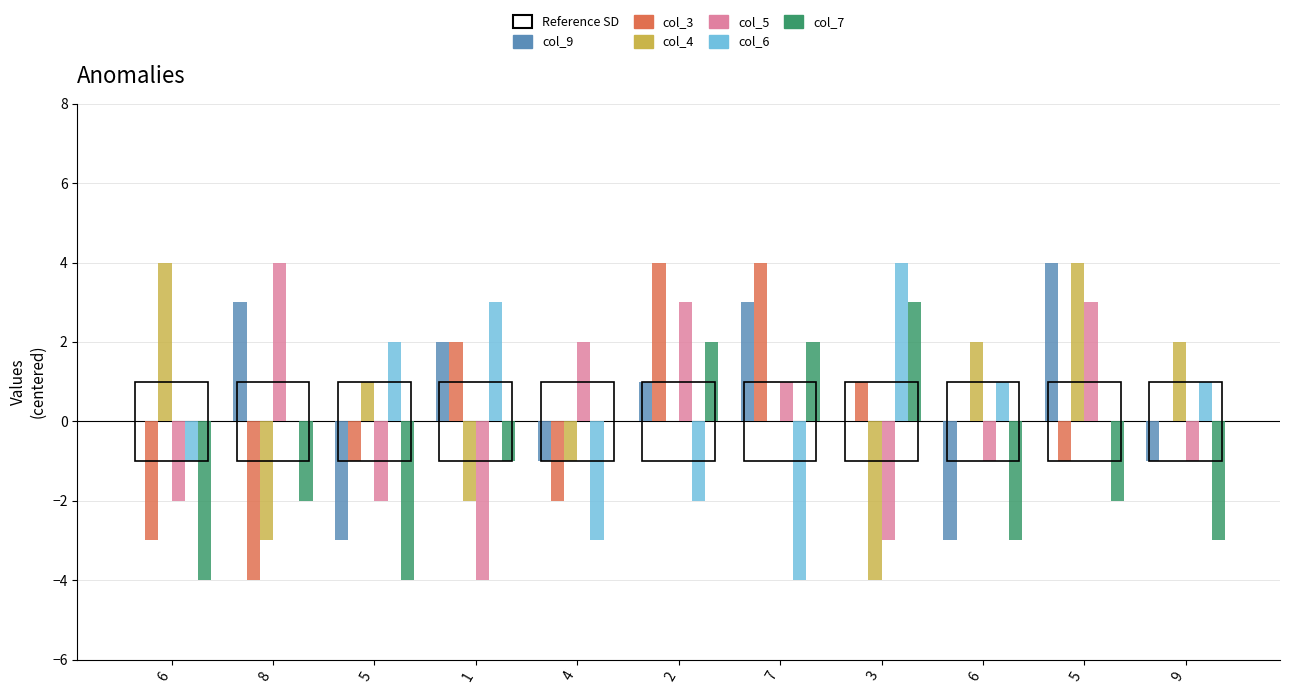

What are all the series names shown in the legend?

col_9, col_3, col_4, col_5, col_6, col_7